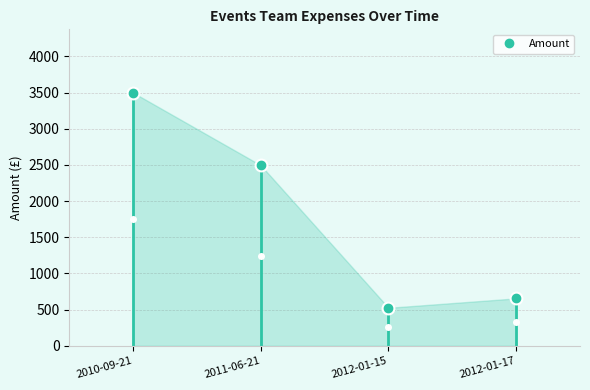

True or false: the data shows 2496.0 at 2011-06-21.

True